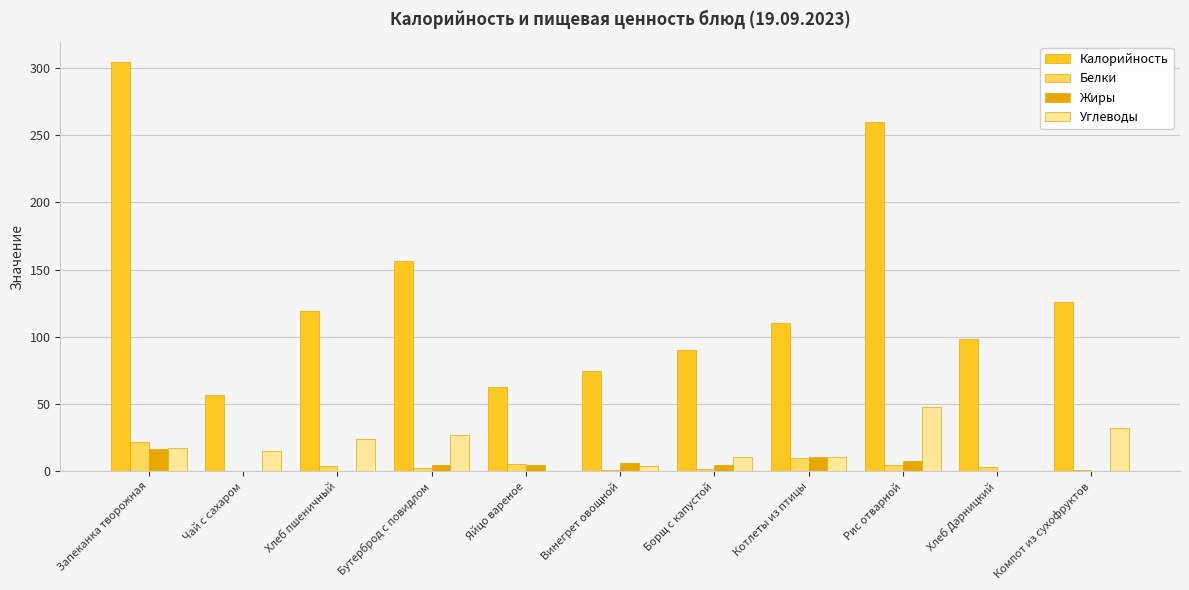

Where is Калорийность nearest to the value 180?

Бутерброд с повидлом